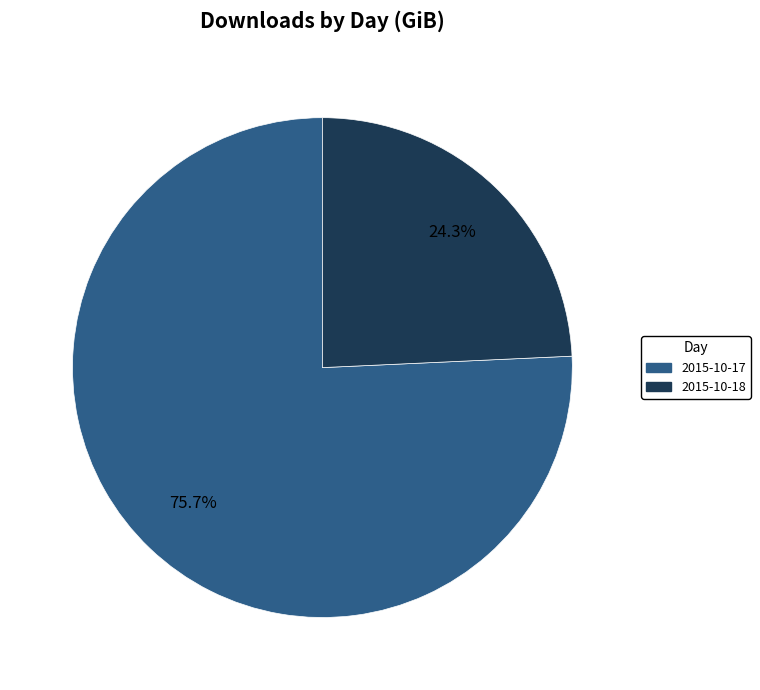

True or false: 2015-10-18 accounts for 19% of the total.

False